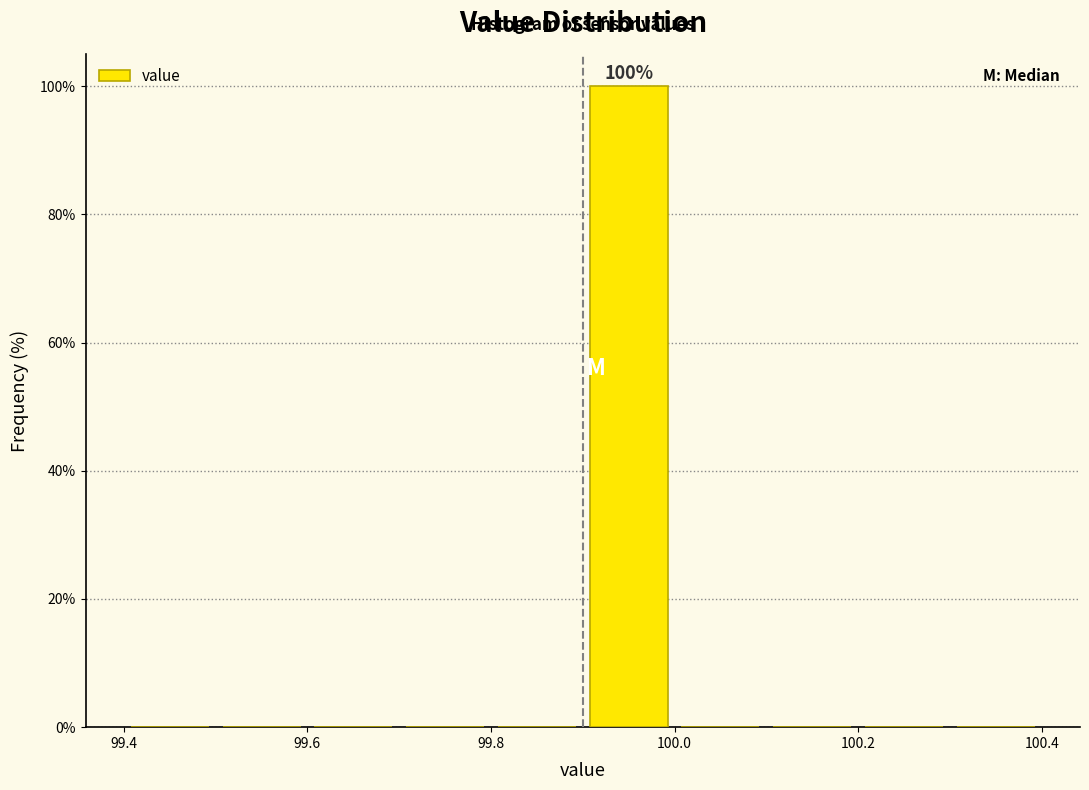

Over which range of the x-axis is the bar tallest?

99.9 to 100.0